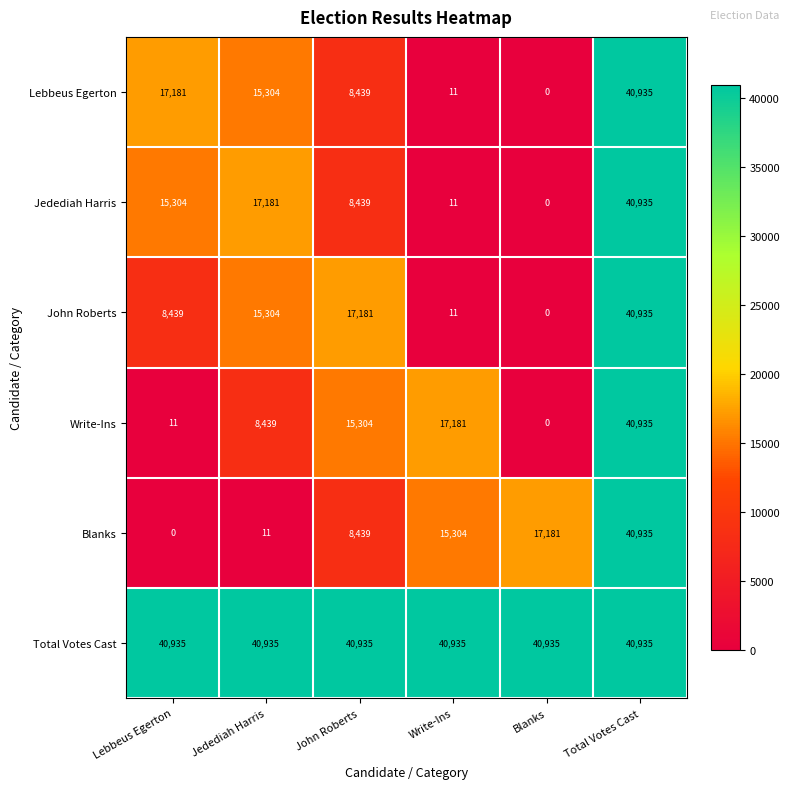

How many categories are shown in the chart?

6